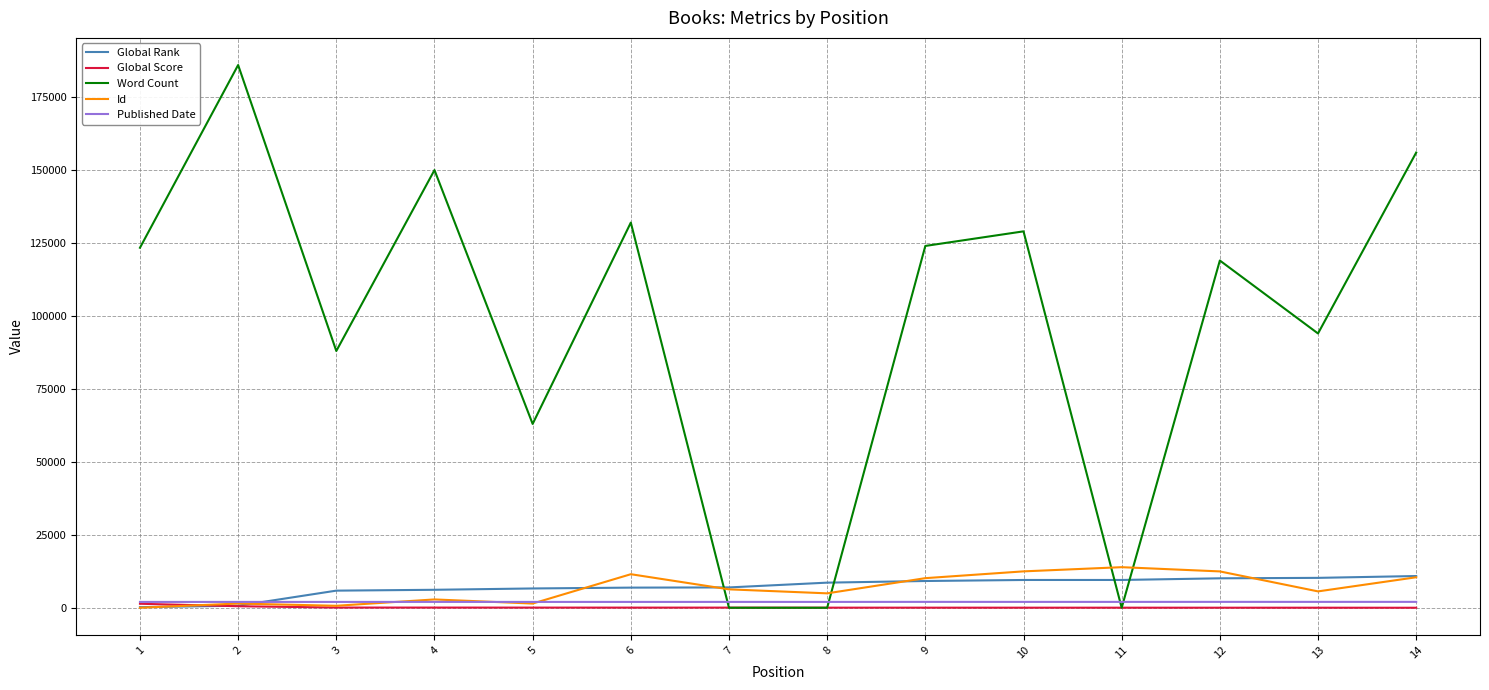

The value of Published Date at 11 is 2013. True or false?

True